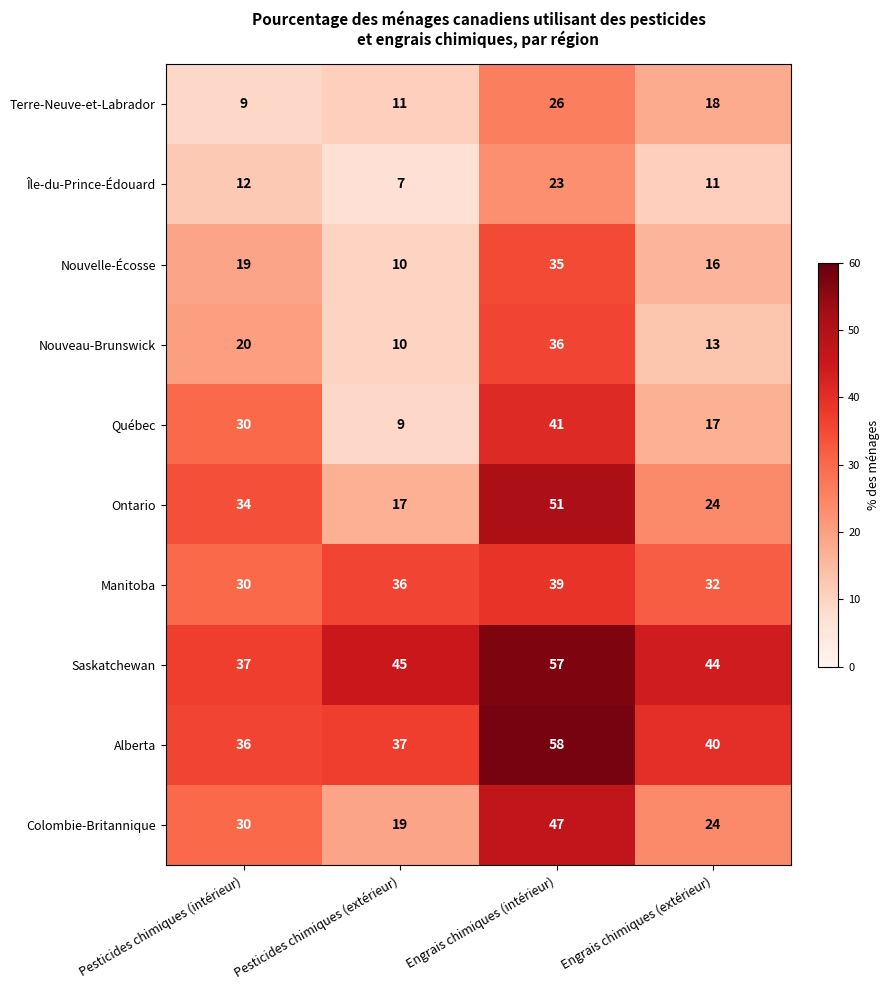

What is the average value of the Saskatchewan series?

46